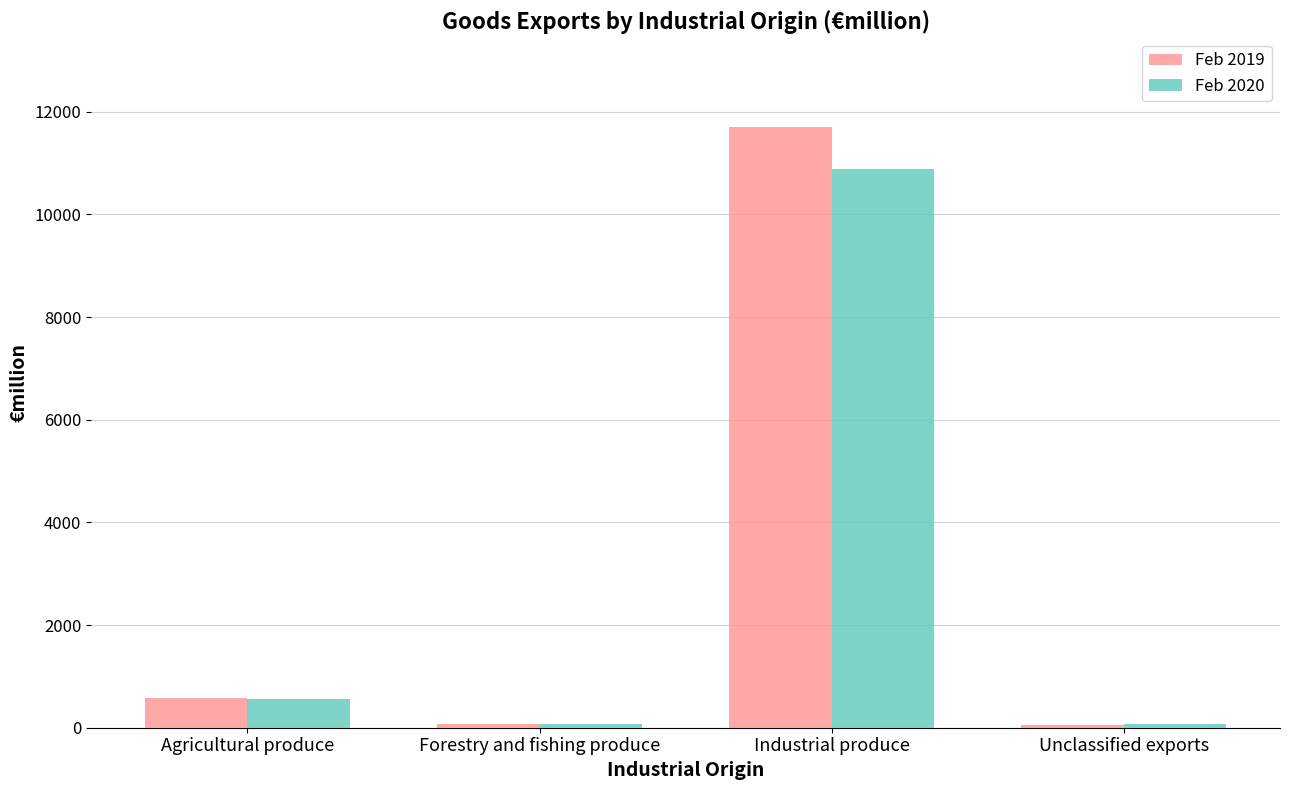

Where does the Feb 2019 series first go above 580?

Agricultural produce